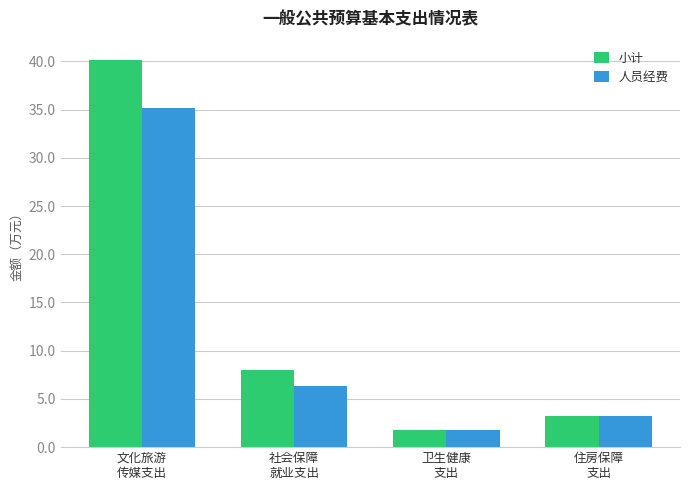

What position from the right is 文化旅游
传媒支出?

4